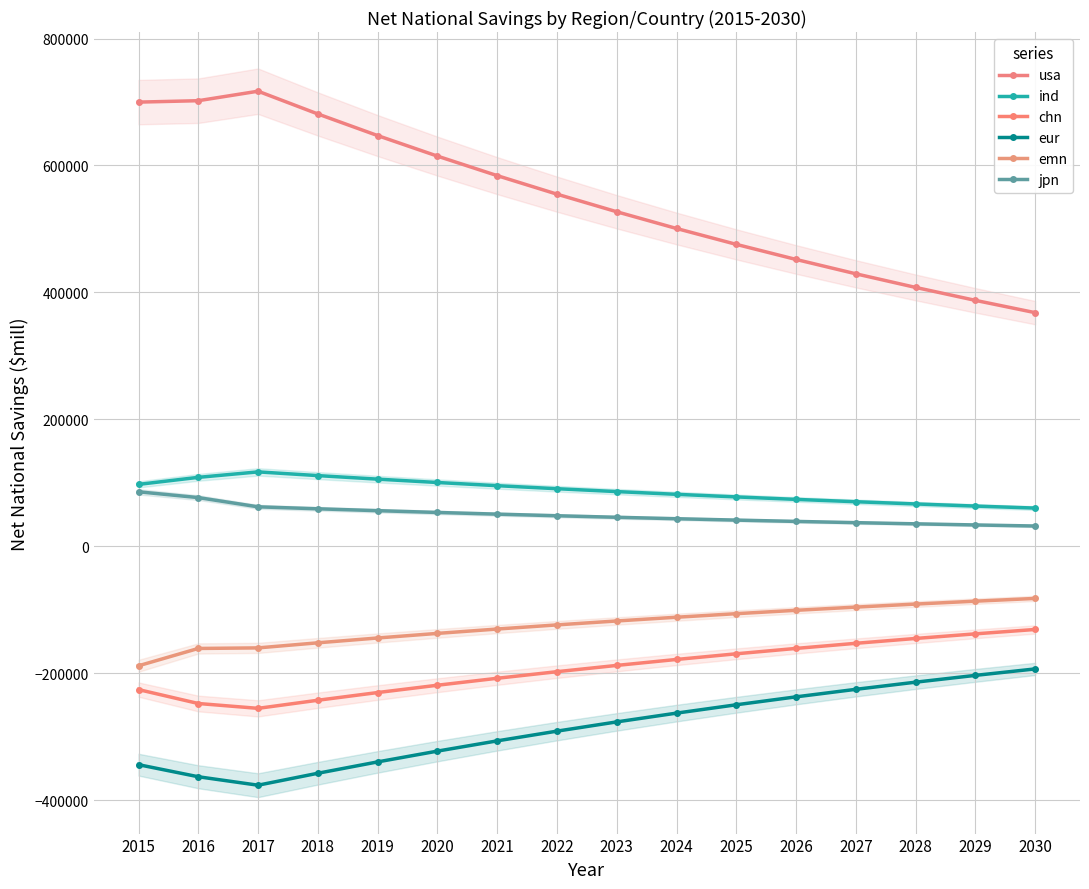

Reading right to left, what are all the values shown in this chart?

usa: 2030=368099.7	2029=387473.3	2028=407866.7	2027=429333.3	2026=451929.8	2025=475715.6	2024=500753.2	2023=527108.7	2022=554851.2	2021=584053.9	2020=614793.6	2019=647151.2	2018=681211.8	2017=717065.0	2016=702104.0	2015=699883.1
ind: 2030=60159.6	2029=63325.9	2028=66658.8	2027=70167.2	2026=73860.2	2025=77747.6	2024=81839.5	2023=86146.9	2022=90680.9	2021=95453.6	2020=100477.5	2019=105765.8	2018=111332.4	2017=117192.0	2016=108587.0	2015=97489.9
chn: 2030=-131119.9	2029=-138020.9	2028=-145285.2	2027=-152931.8	2026=-160980.8	2025=-169453.5	2024=-178372.1	2023=-187760.1	2022=-197642.2	2021=-208044.4	2020=-218994.2	2019=-230520.2	2018=-242652.8	2017=-255424.0	2016=-247781.0	2015=-225840.0
eur: 2030=-193285.1	2029=-203458.0	2028=-214166.3	2027=-225438.2	2026=-237303.4	2025=-249793.1	2024=-262940.1	2023=-276779.0	2022=-291346.3	2021=-306680.3	2020=-322821.4	2019=-339812.0	2018=-357696.8	2017=-376523.0	2016=-363206.0	2015=-344170.0
emn: 2030=-82212.8	2029=-86539.7	2028=-91094.5	2027=-95888.9	2026=-100935.7	2025=-106248.1	2024=-111840.1	2023=-117726.4	2022=-123922.6	2021=-130444.8	2020=-137310.3	2019=-144537.2	2018=-152144.4	2017=-160152.0	2016=-161044.0	2015=-188341.0
jpn: 2030=31896.0	2029=33574.7	2028=35341.8	2027=37201.9	2026=39159.9	2025=41221.0	2024=43390.5	2023=45674.2	2022=48078.1	2021=50608.5	2020=53272.1	2019=56075.9	2018=59027.3	2017=62134.0	2016=76686.0	2015=85816.8